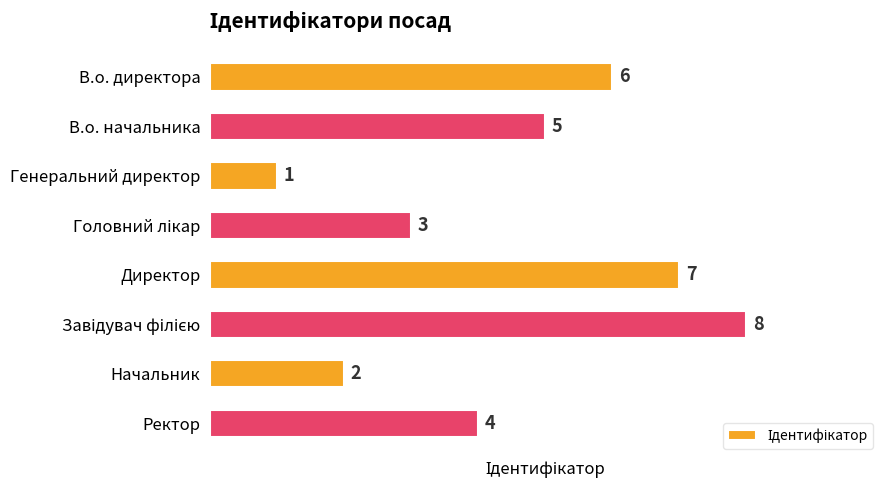

Reading top to bottom, what are all the values shown in this chart?

6	5	1	3	7	8	2	4